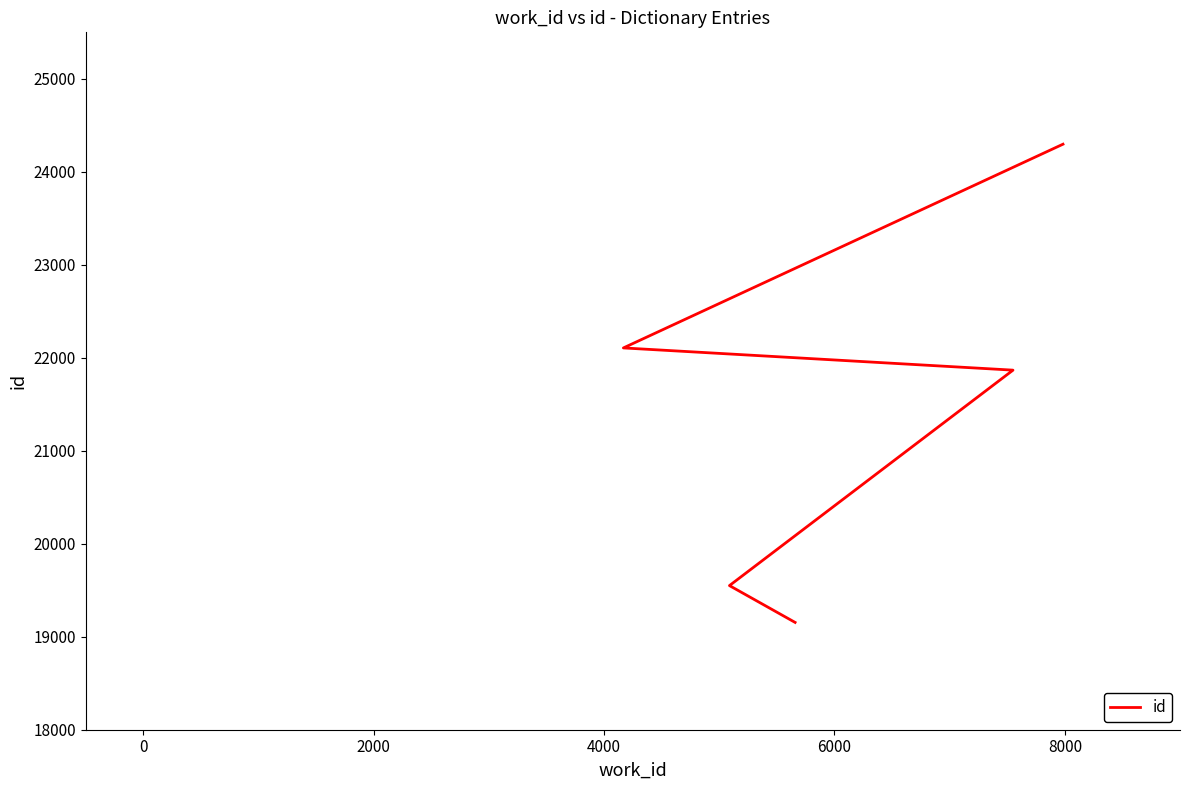

What is the value of the 4th point from the left?

22106